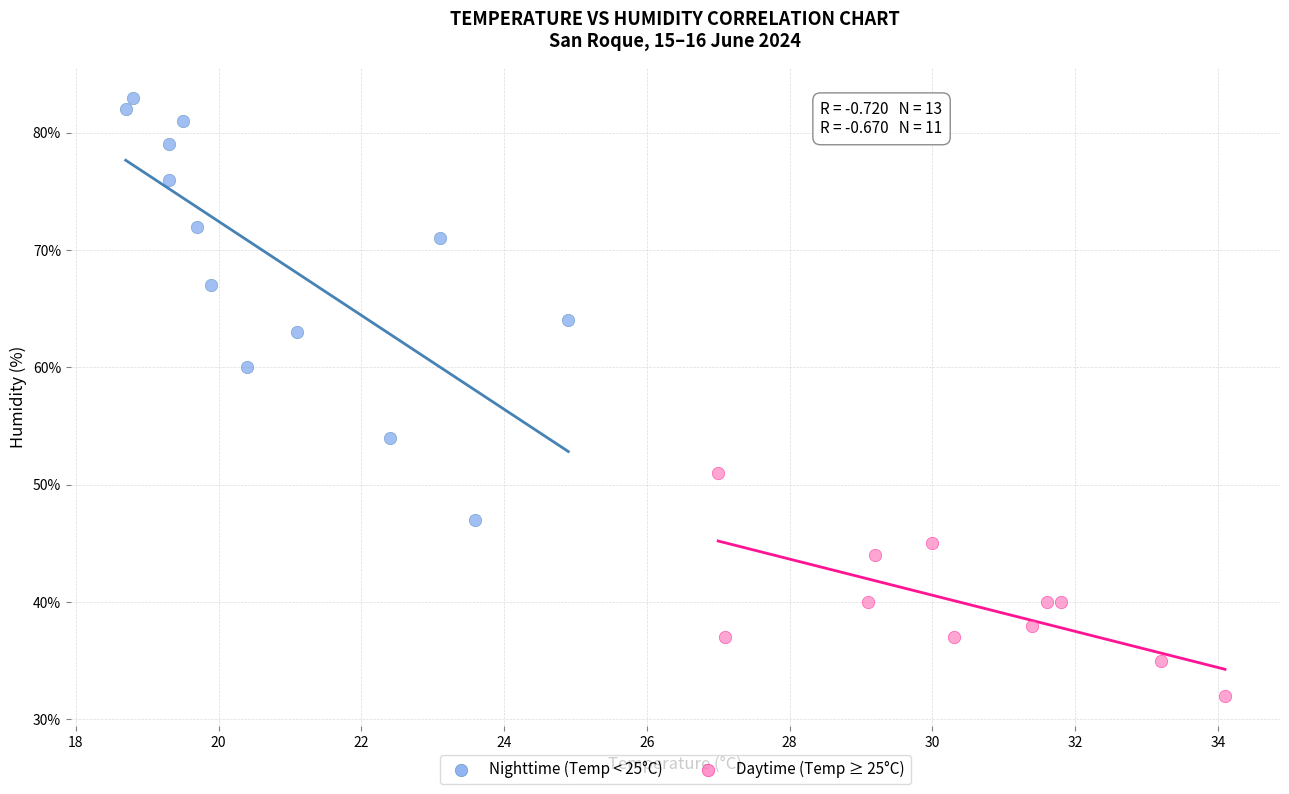

Which series has the largest Y range (max minus min)?

Nighttime (Temp < 25°C)